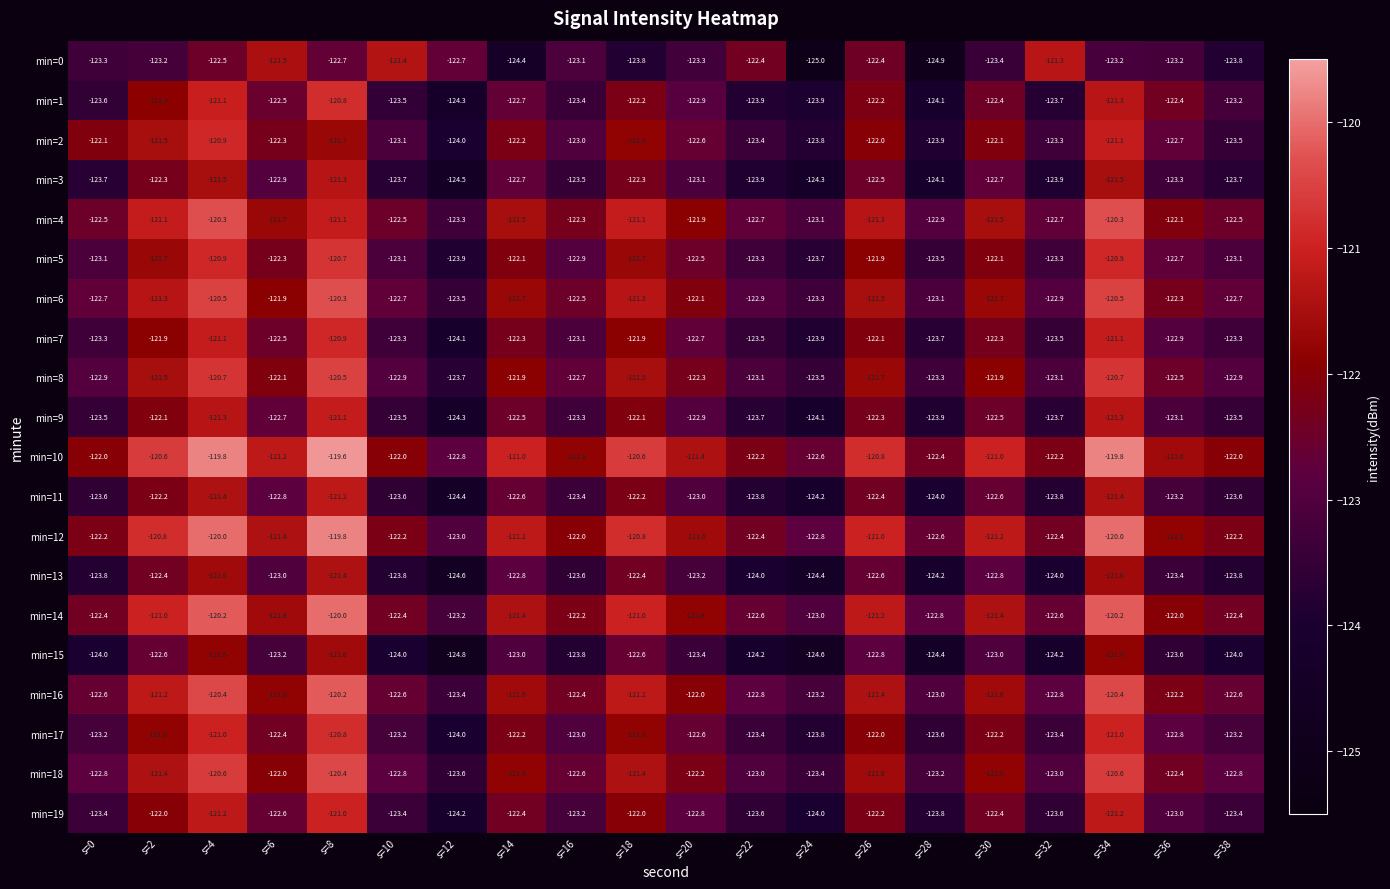

At how many categories does at least one series exceed -120?

3